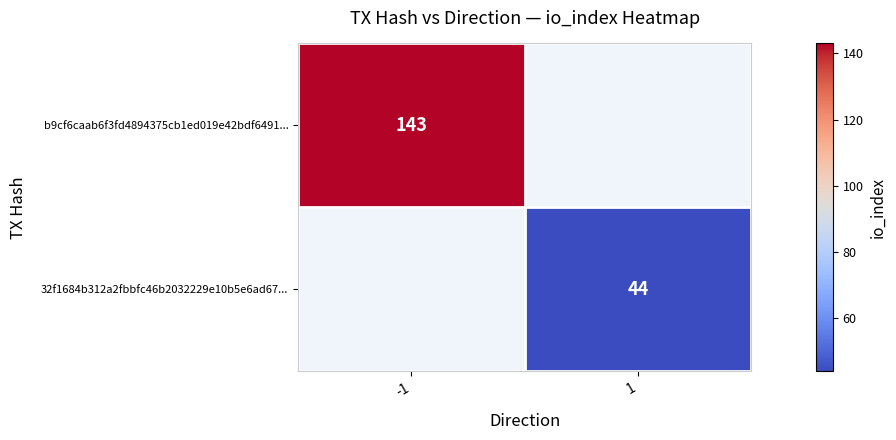

Is it true that 32f1684b312a2fbbfc46b2032229e10b5e6ad67... equals 44 at 1?

True